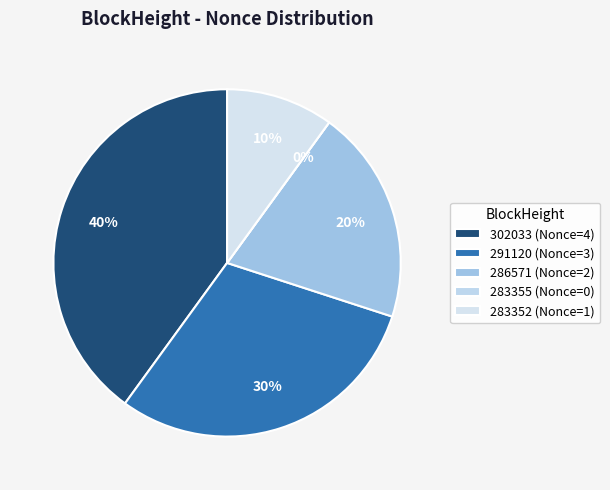

To the nearest percent, what is the difference between the largest and smallest slice percentages?

40%